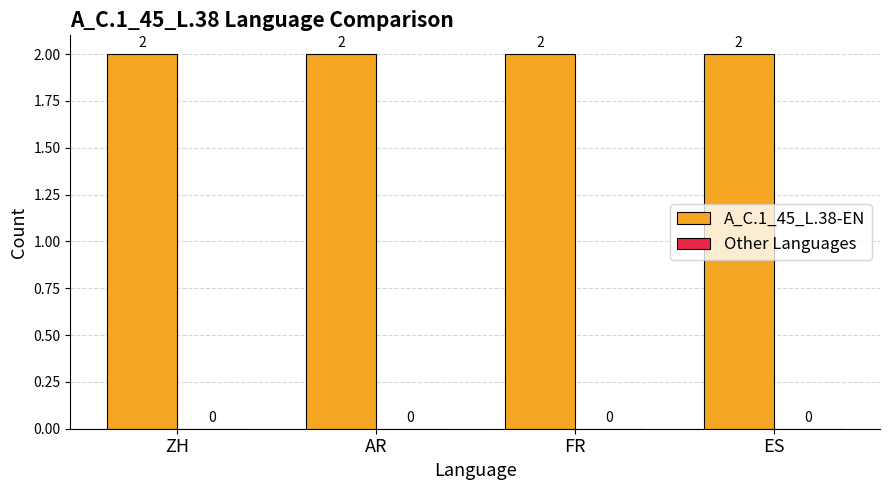

List the labels in order of A_C.1_45_L.38-EN value, smallest first.

ZH, AR, FR, ES